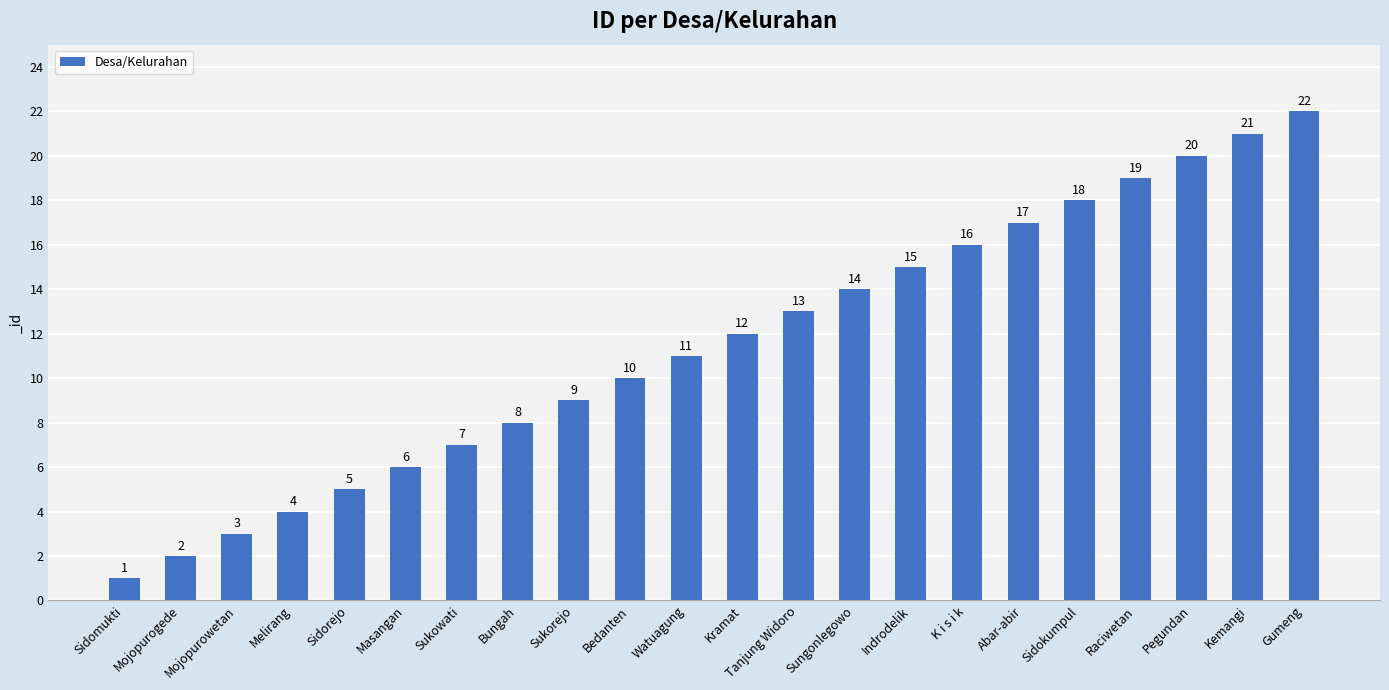

Reading left to right, extract all data points from this chart.

1	2	3	4	5	6	7	8	9	10	11	12	13	14	15	16	17	18	19	20	21	22